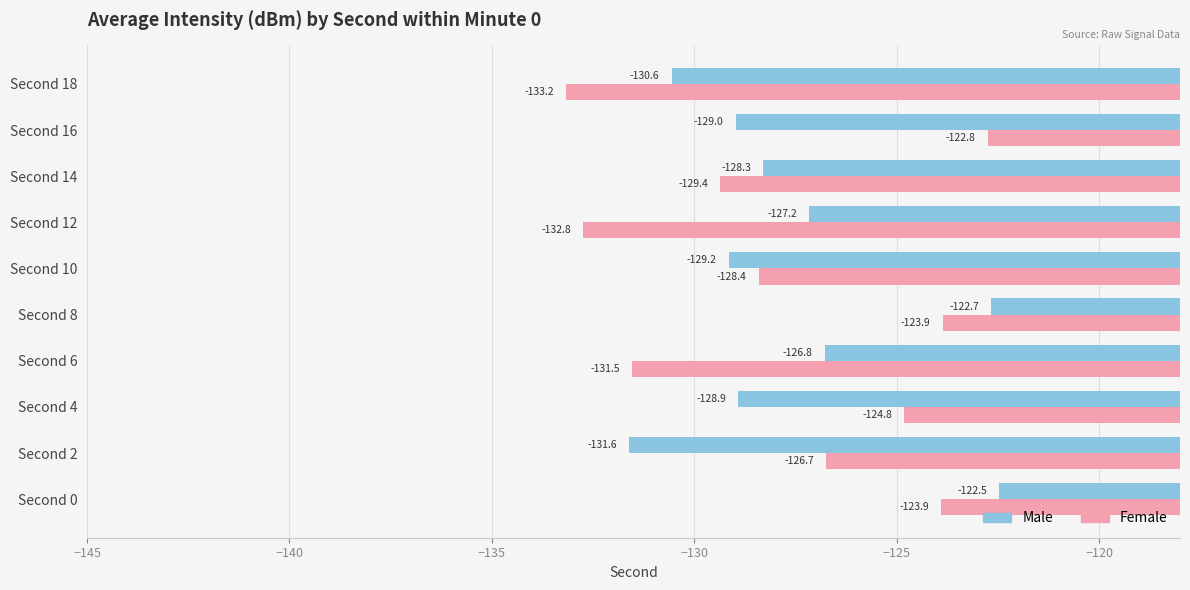

At which category is the sum across all series the highest?

Second 0